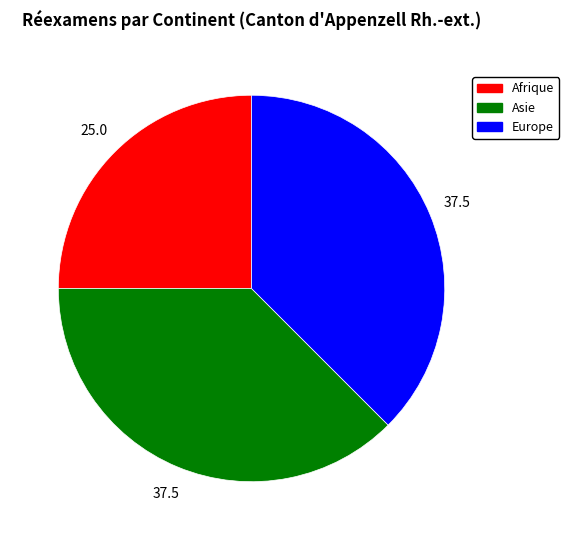

Does Asie represent more than half of the total?

No